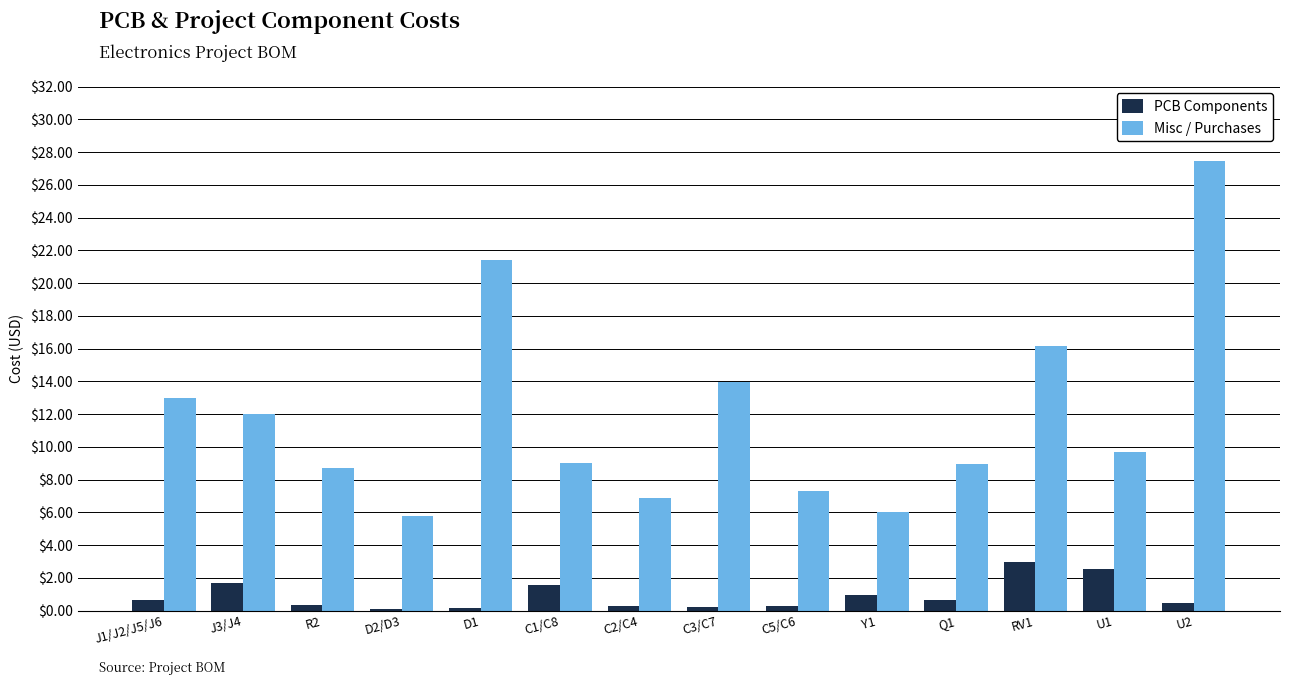

What is the sum of all PCB Components values?

12.8